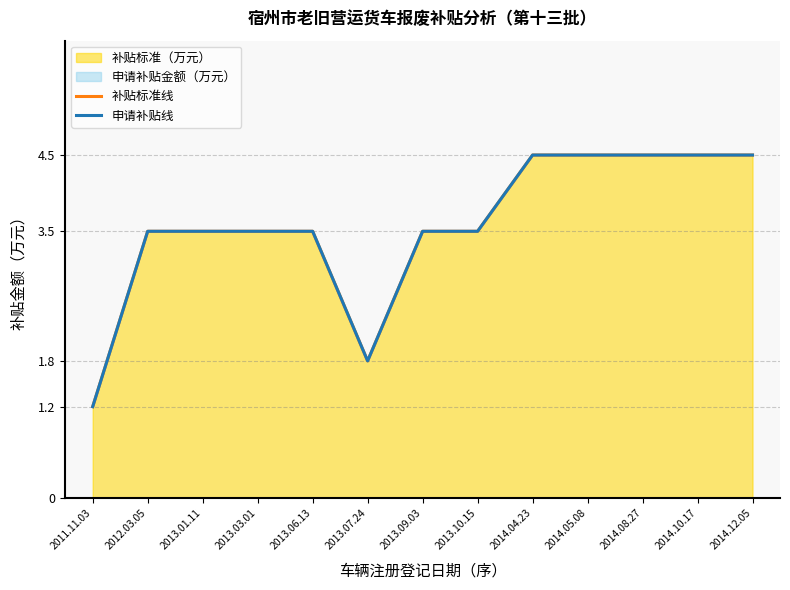

At how many categories does at least one series exceed 3?

11